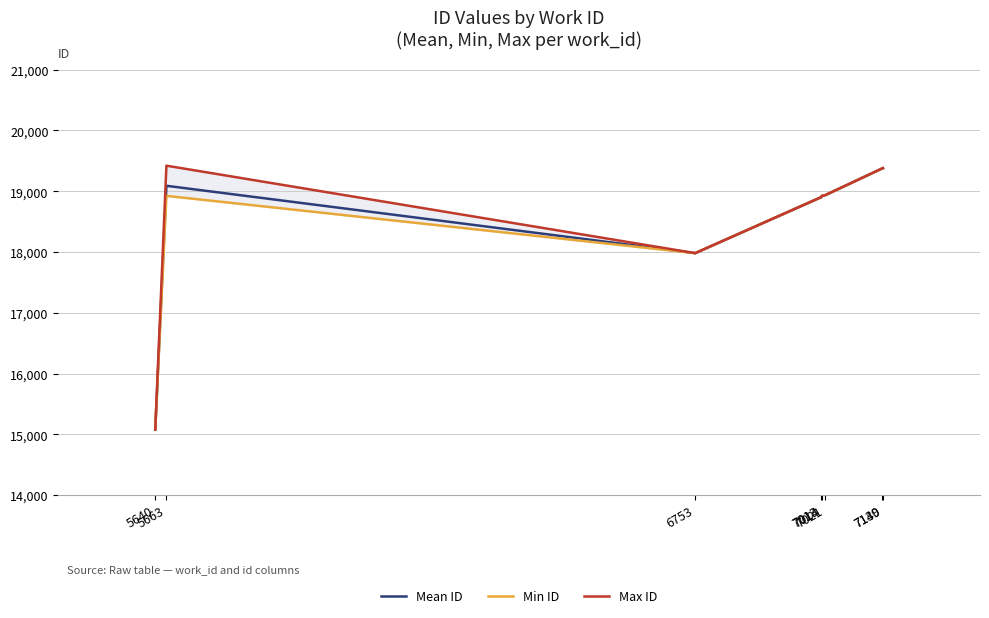

How many interior local valleys does the Max ID series have?

1